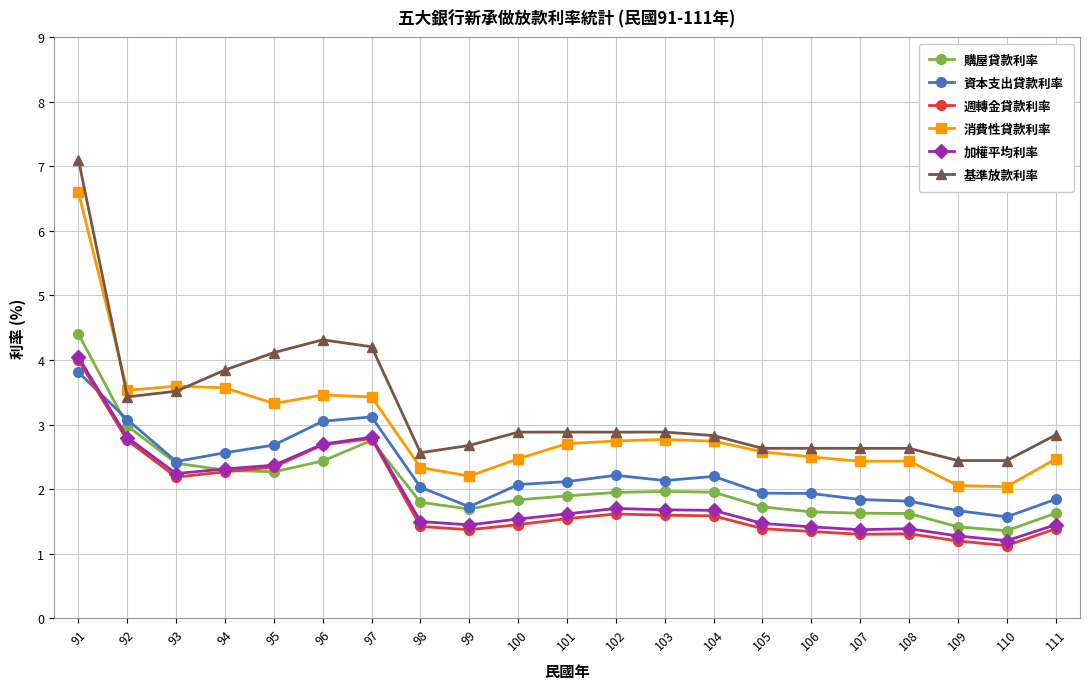

True or false: 資本支出貸款利率 and 週轉金貸款利率 intersect in this chart.

True